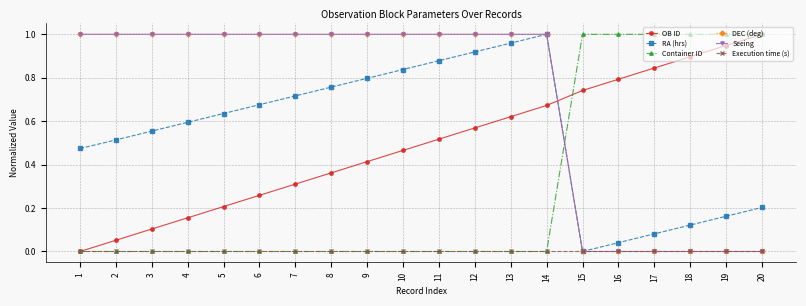

What are all the series names shown in the legend?

OB ID, RA (hrs), Container ID, DEC (deg), Seeing, Execution time (s)